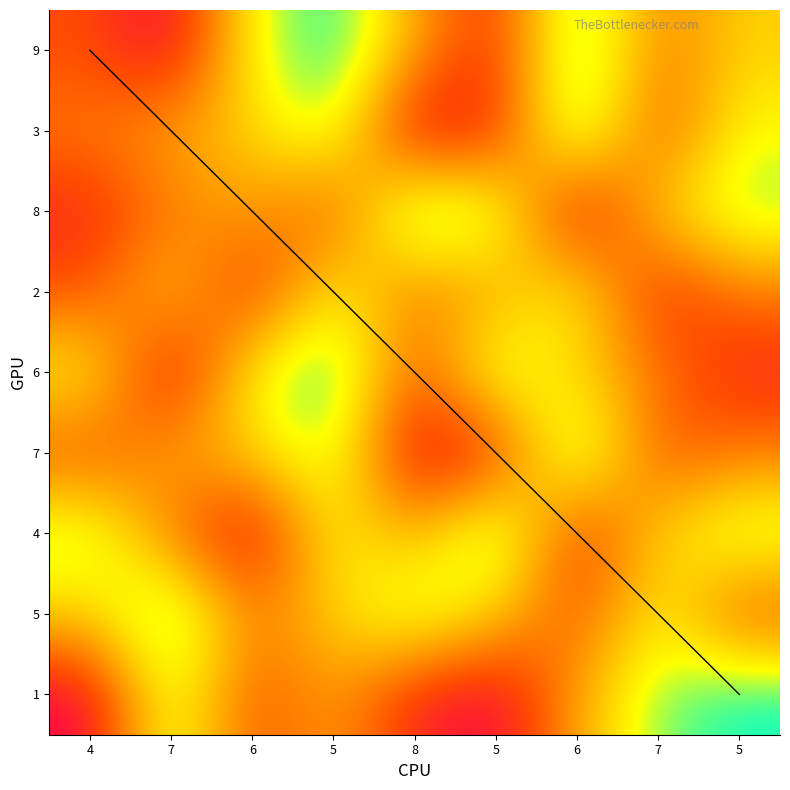

The 4 series shows 14 at 5. True or false?

False